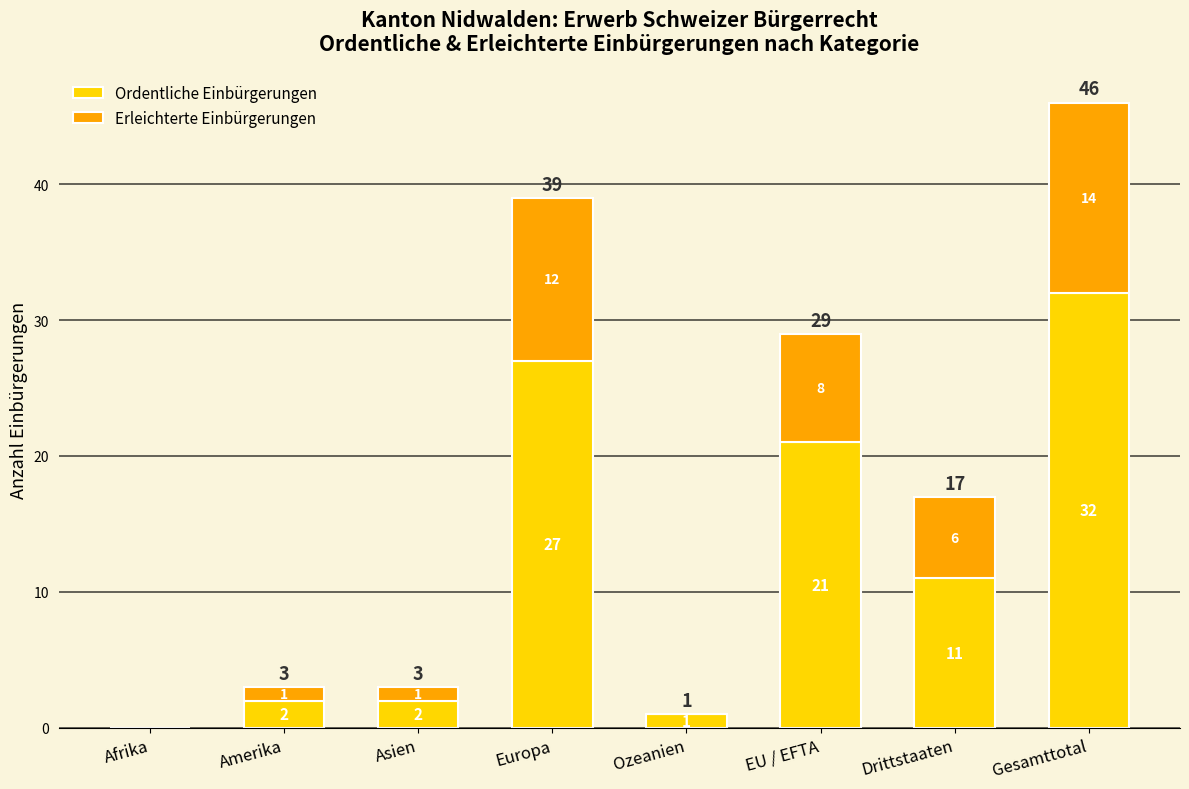

Reading left to right, what are the values for Ordentliche Einbürgerungen?

Afrika=0	Amerika=2	Asien=2	Europa=27	Ozeanien=1	EU / EFTA=21	Drittstaaten=11	Gesamttotal=32